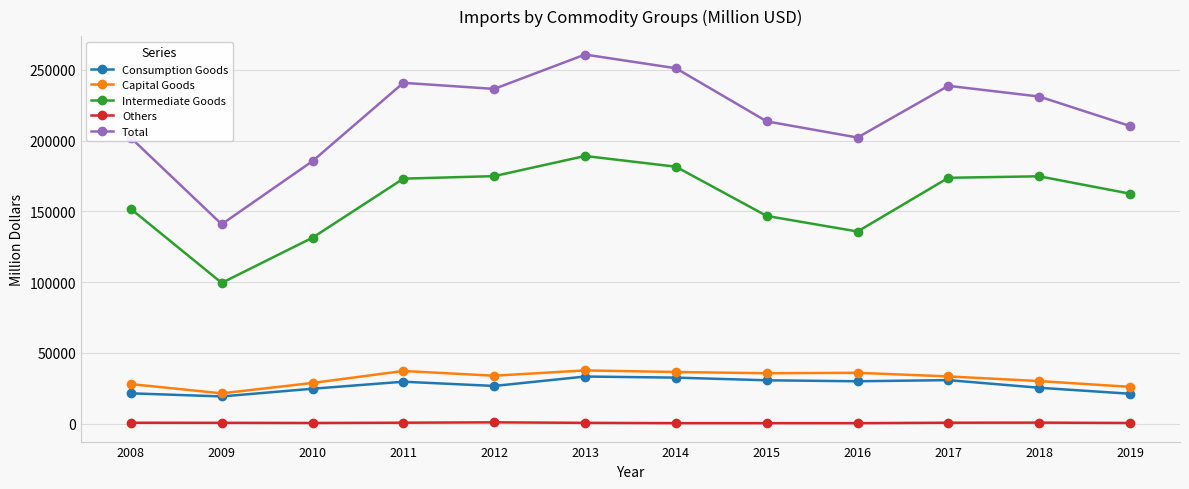

What is the difference between the Total values at 2018 and 2019?

20809.0